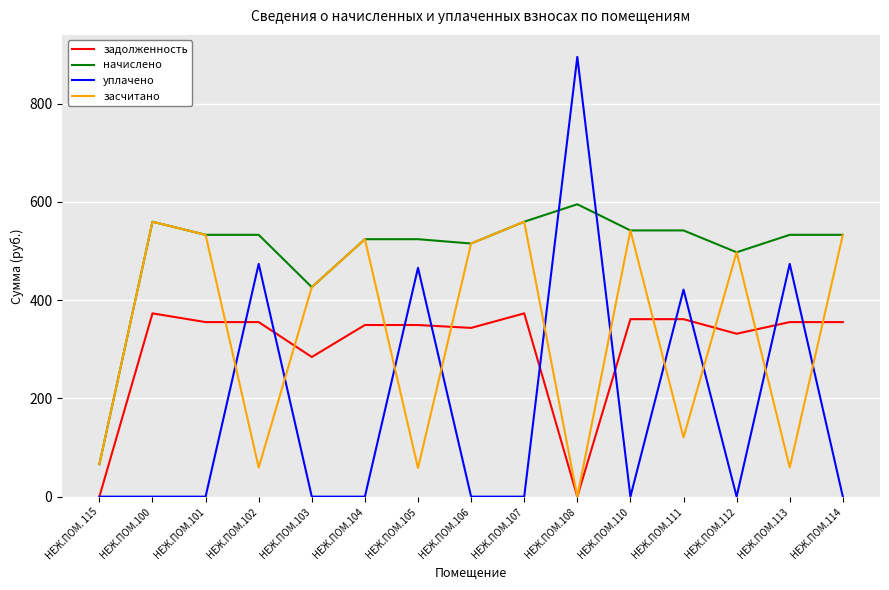

Between which two adjacent categories do засчитано and задолженность first intersect?

НЕЖ.ПОМ.101 and НЕЖ.ПОМ.102